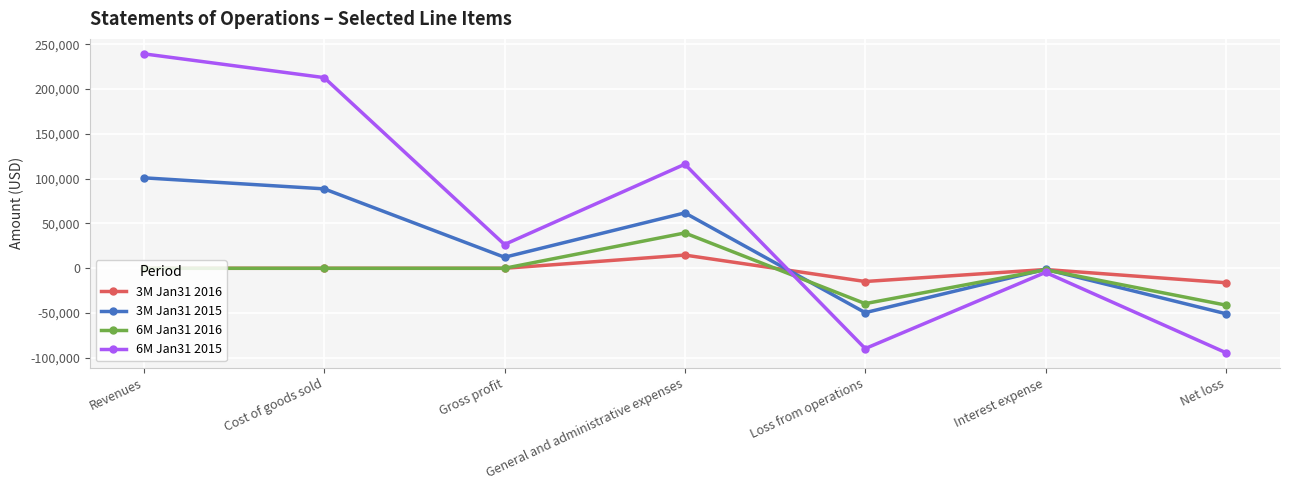

What are all the series names shown in the legend?

3M Jan31 2016, 3M Jan31 2015, 6M Jan31 2016, 6M Jan31 2015